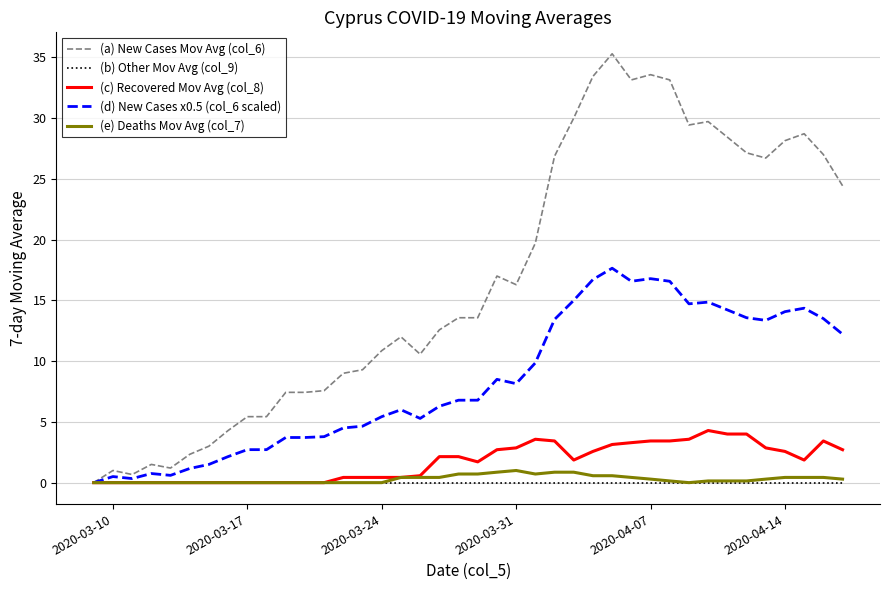

What is the maximum value for (c) Recovered Mov Avg (col_8)?

4.3